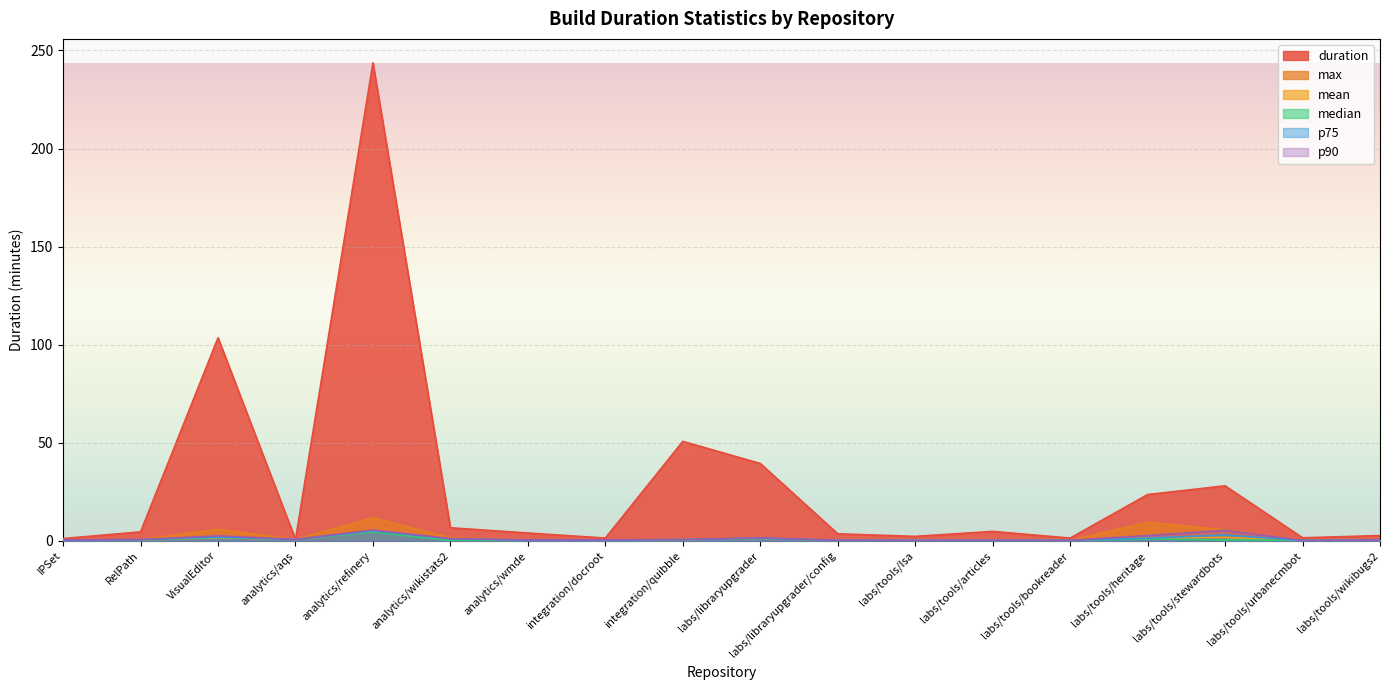

What are all the series names shown in the legend?

duration, max, mean, median, p75, p90